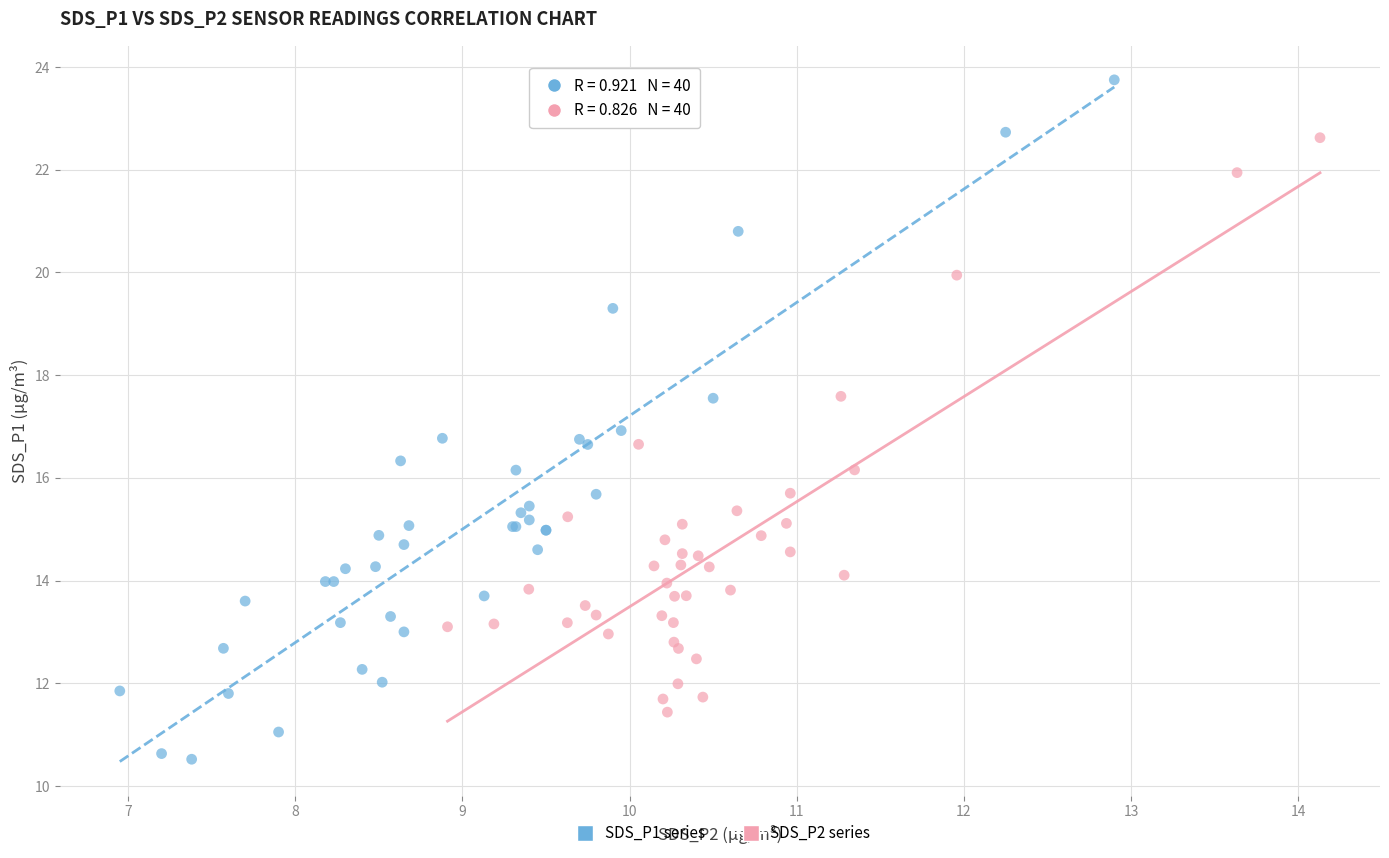

Which series has the widest spread of Y values?

SDS_P1 series